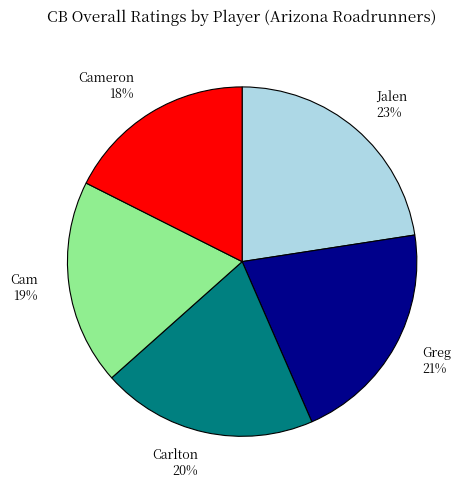

Does any single category account for the majority?

No